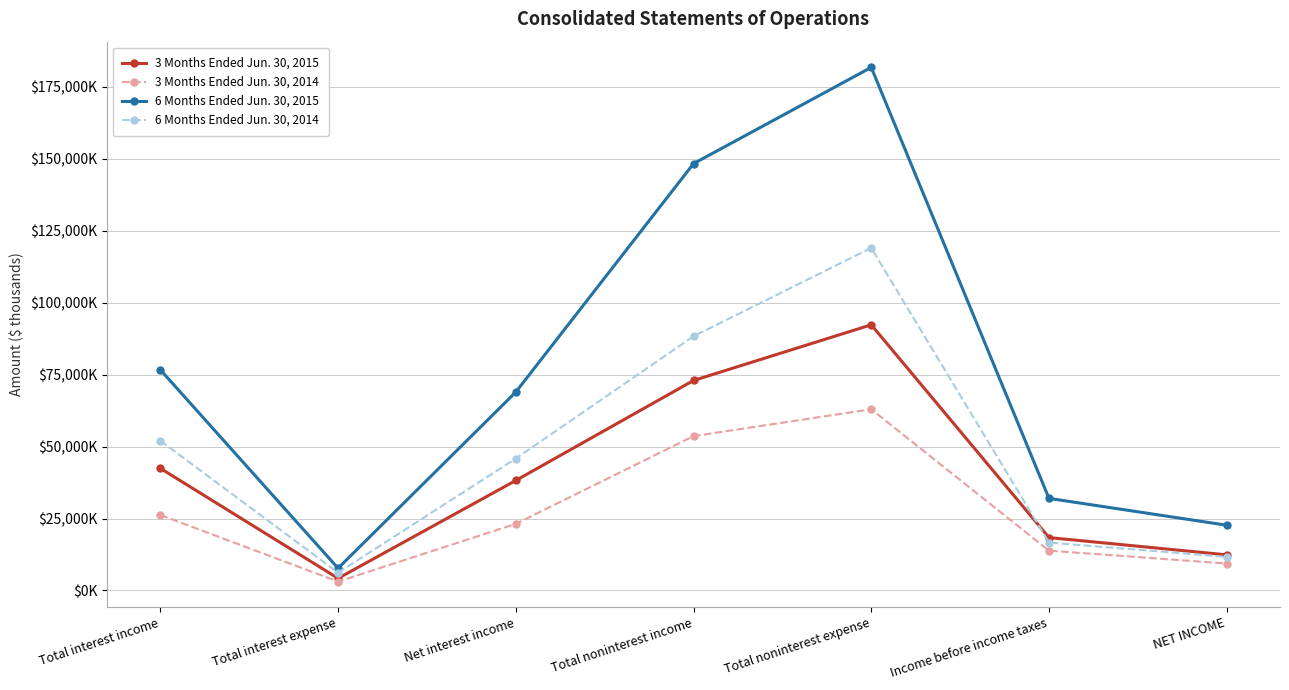

Where does the 3 Months Ended Jun. 30, 2015 series first go above 38230?

Total interest income